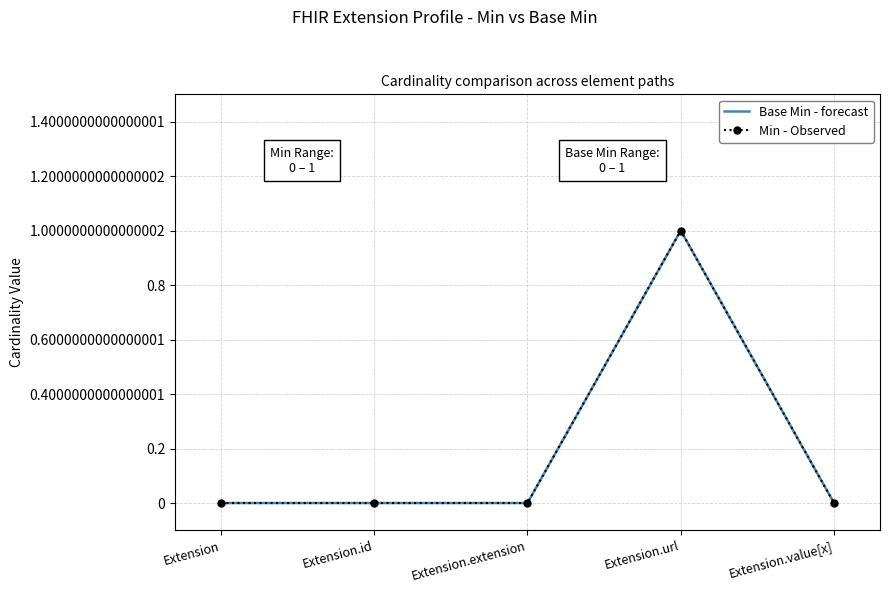

Which category has the lowest value across all series?

Extension